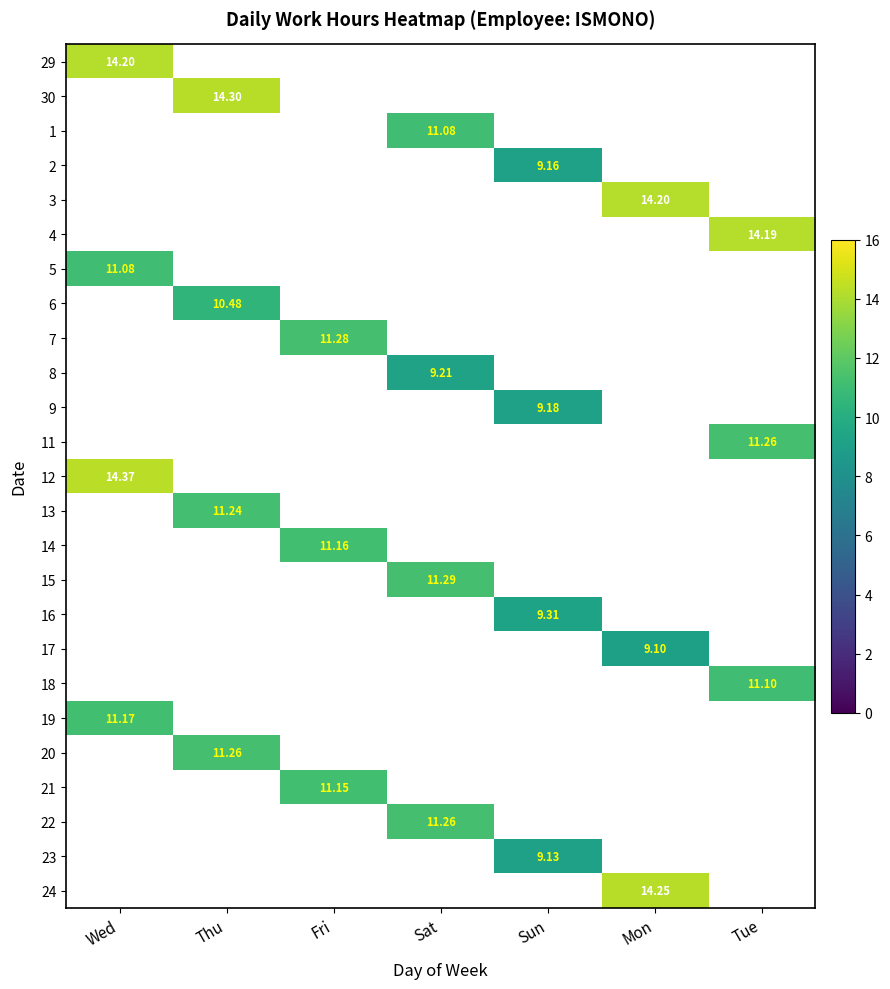

What is the minimum value shown in the chart?

9.1